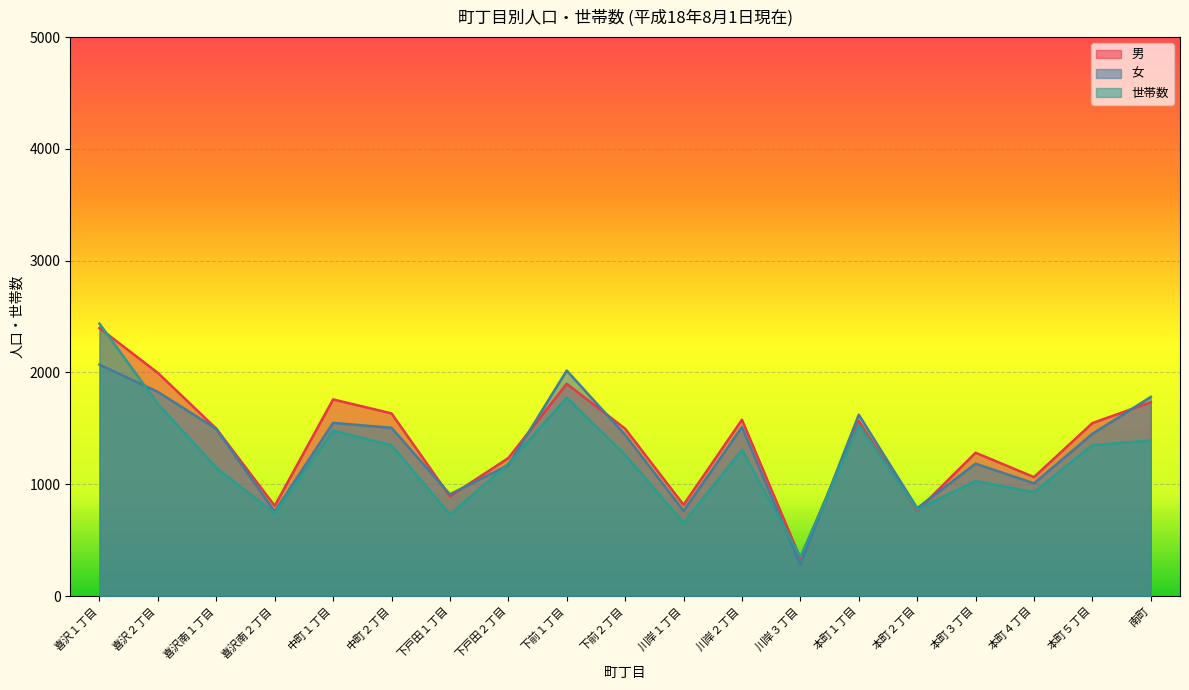

At which category does 女 reach its first local valley?

喜沢南２丁目